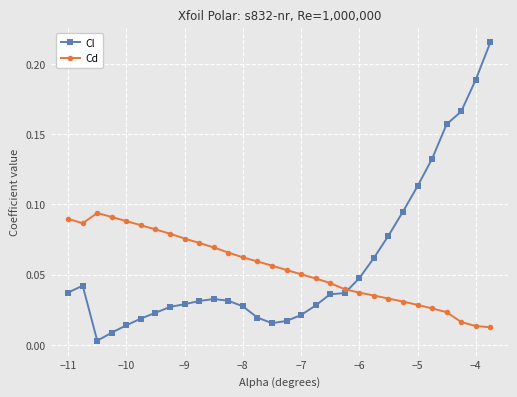

In Cd, how many points are lower than both neighbors (excluding endpoints)?

1